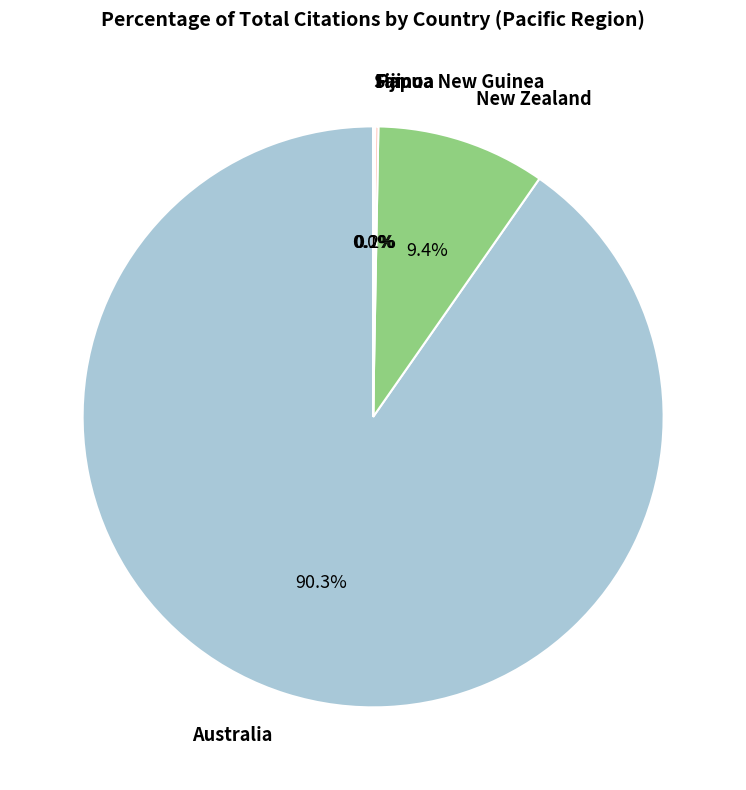

Which slice is the largest?

Australia